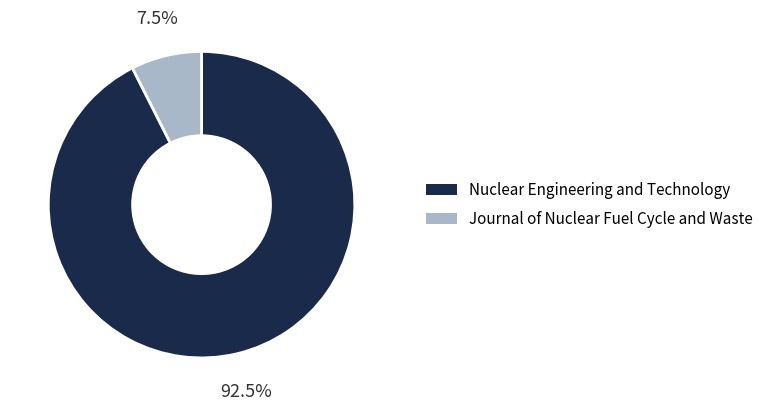

Count the number of slices in the pie.

2